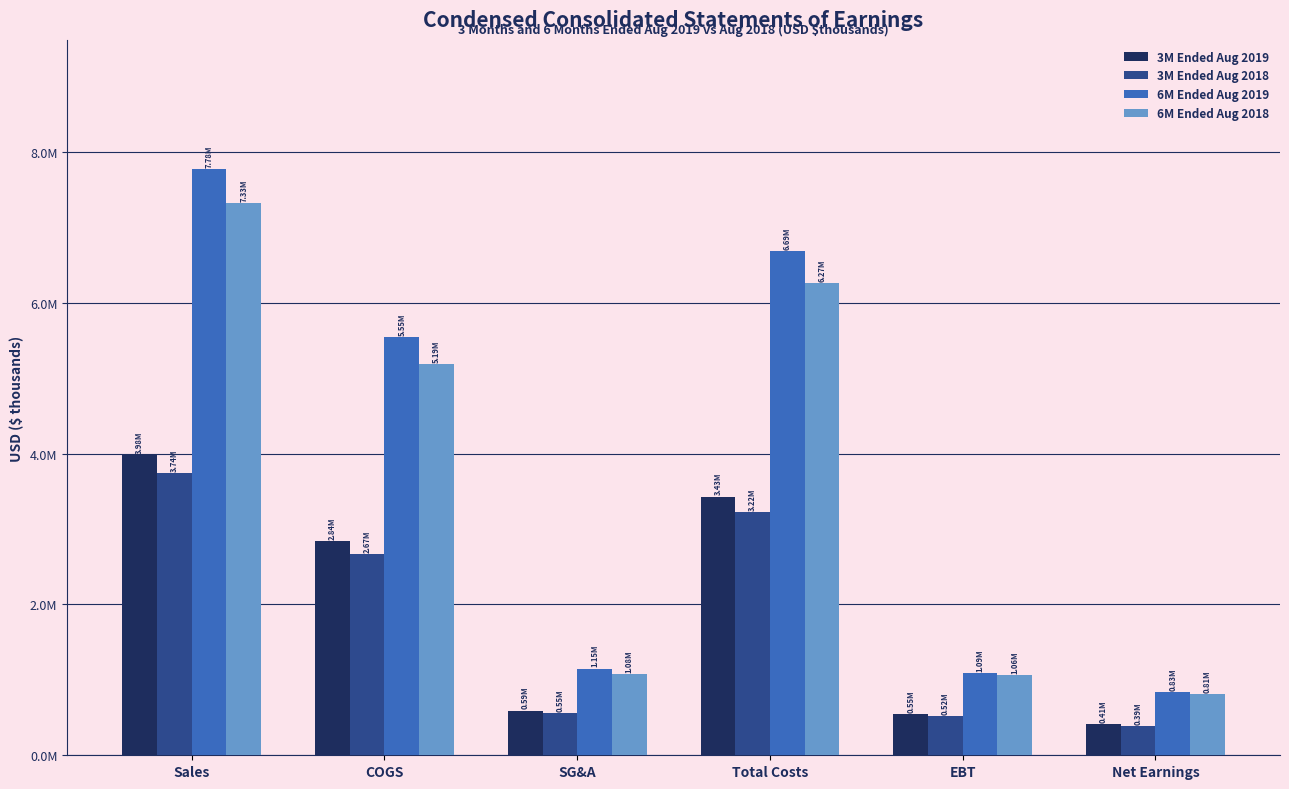

Rank the series at EBT from highest to lowest value.

6M Ended Aug 2019, 6M Ended Aug 2018, 3M Ended Aug 2019, 3M Ended Aug 2018